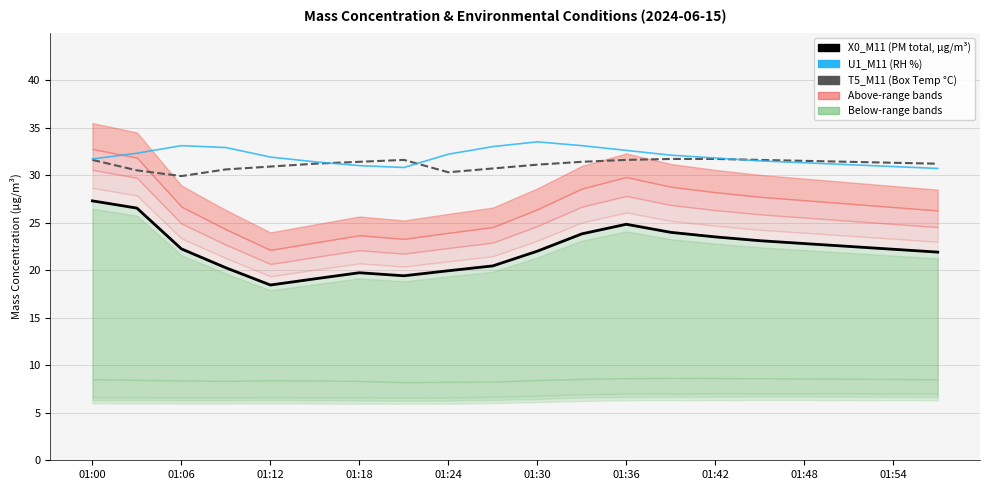

What is the lowest value of the X0_M11 (PM total) series?

18.4